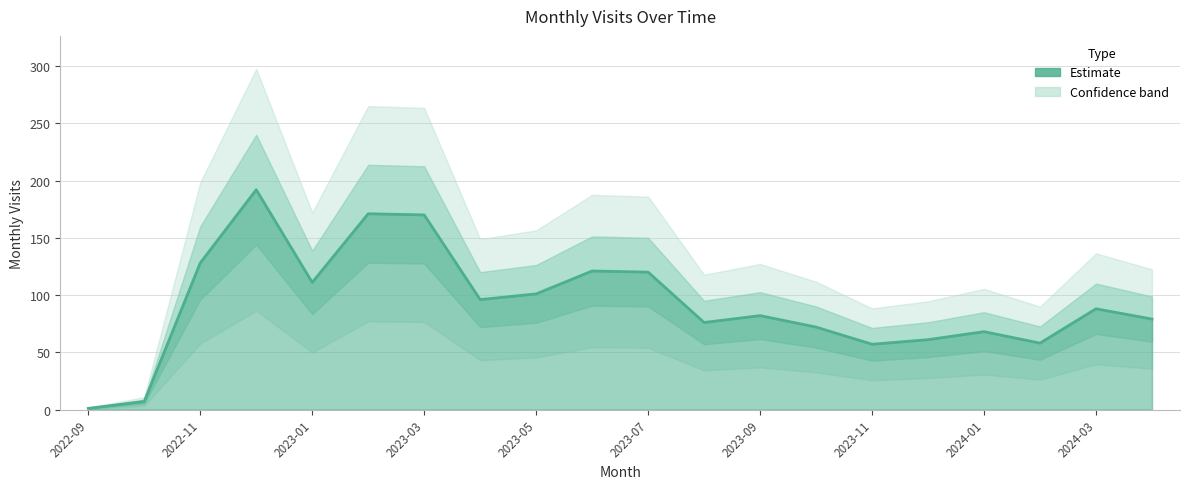

At which category does the data reach its first local peak?

2022-12